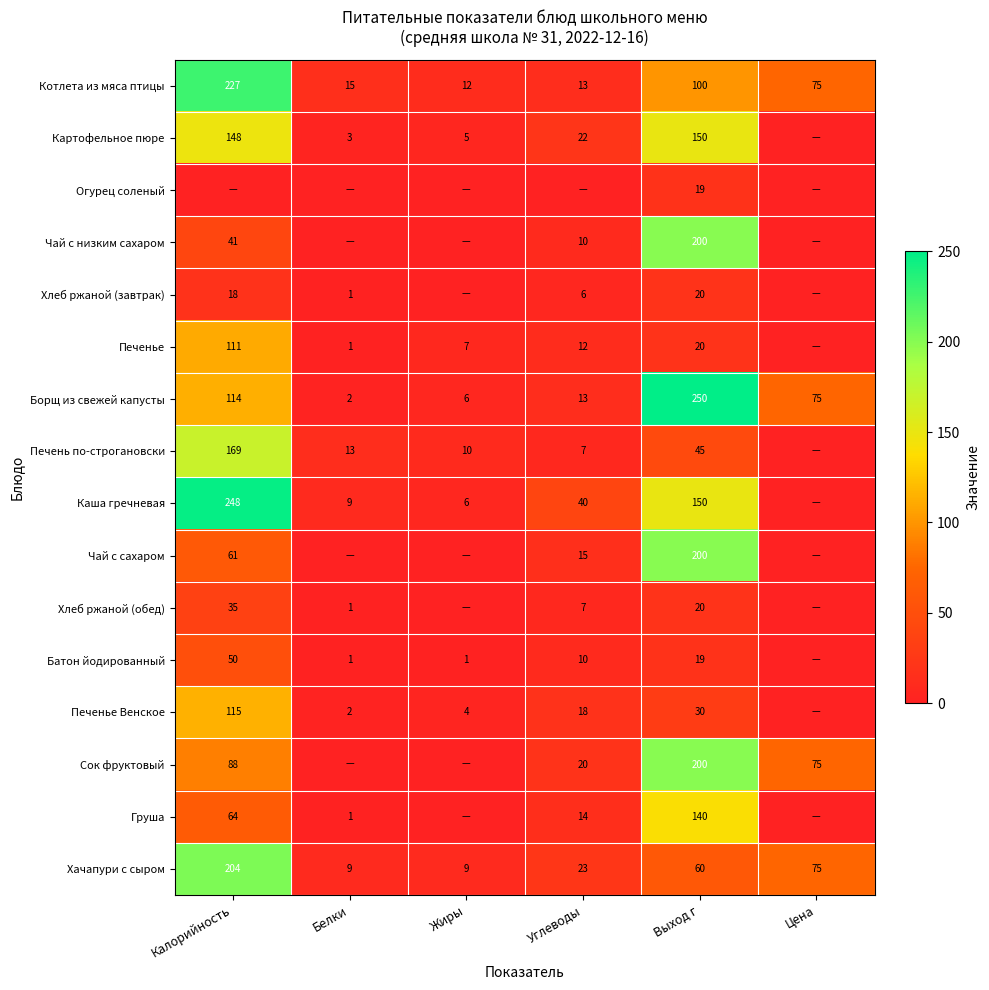

At how many categories does at least one series exceed 88?

2